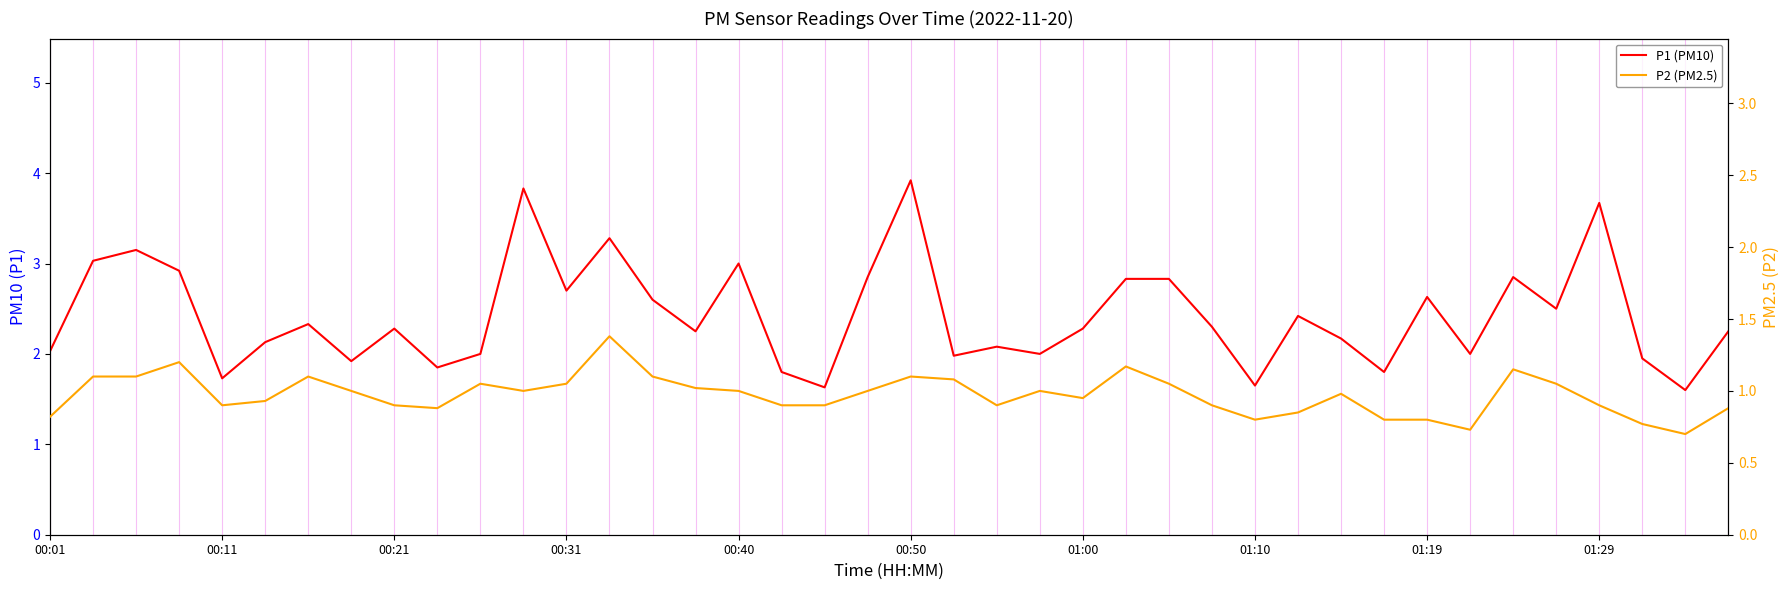

The value of P2 (PM2.5) at 22 is 0.9. True or false?

True